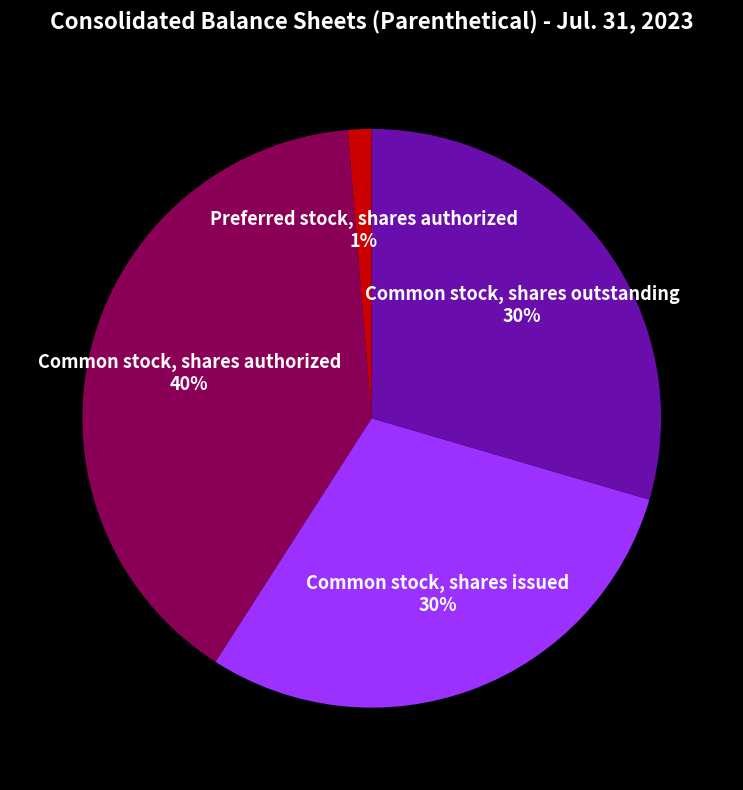

Combined, do Common stock, shares authorized and Preferred stock, shares authorized account for over 50%?

No